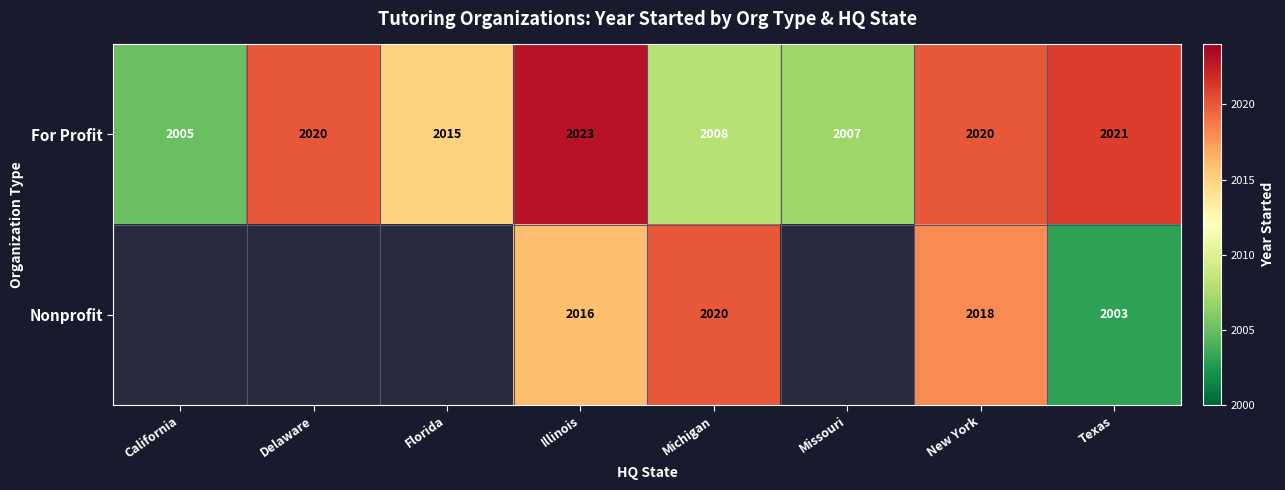

Which has a higher value, Delaware or New York?

Delaware